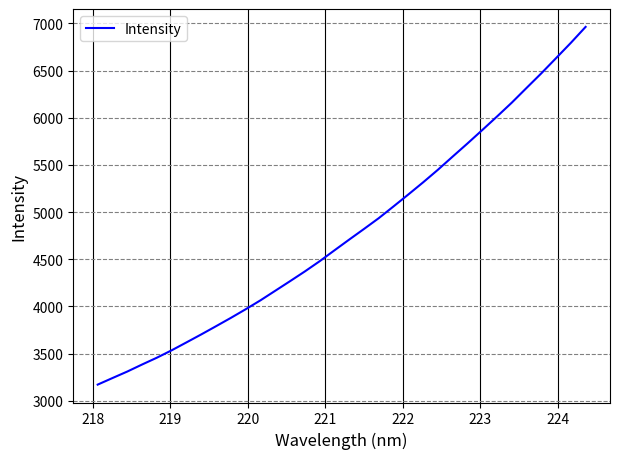

What is the greatest value displayed?

6963.9